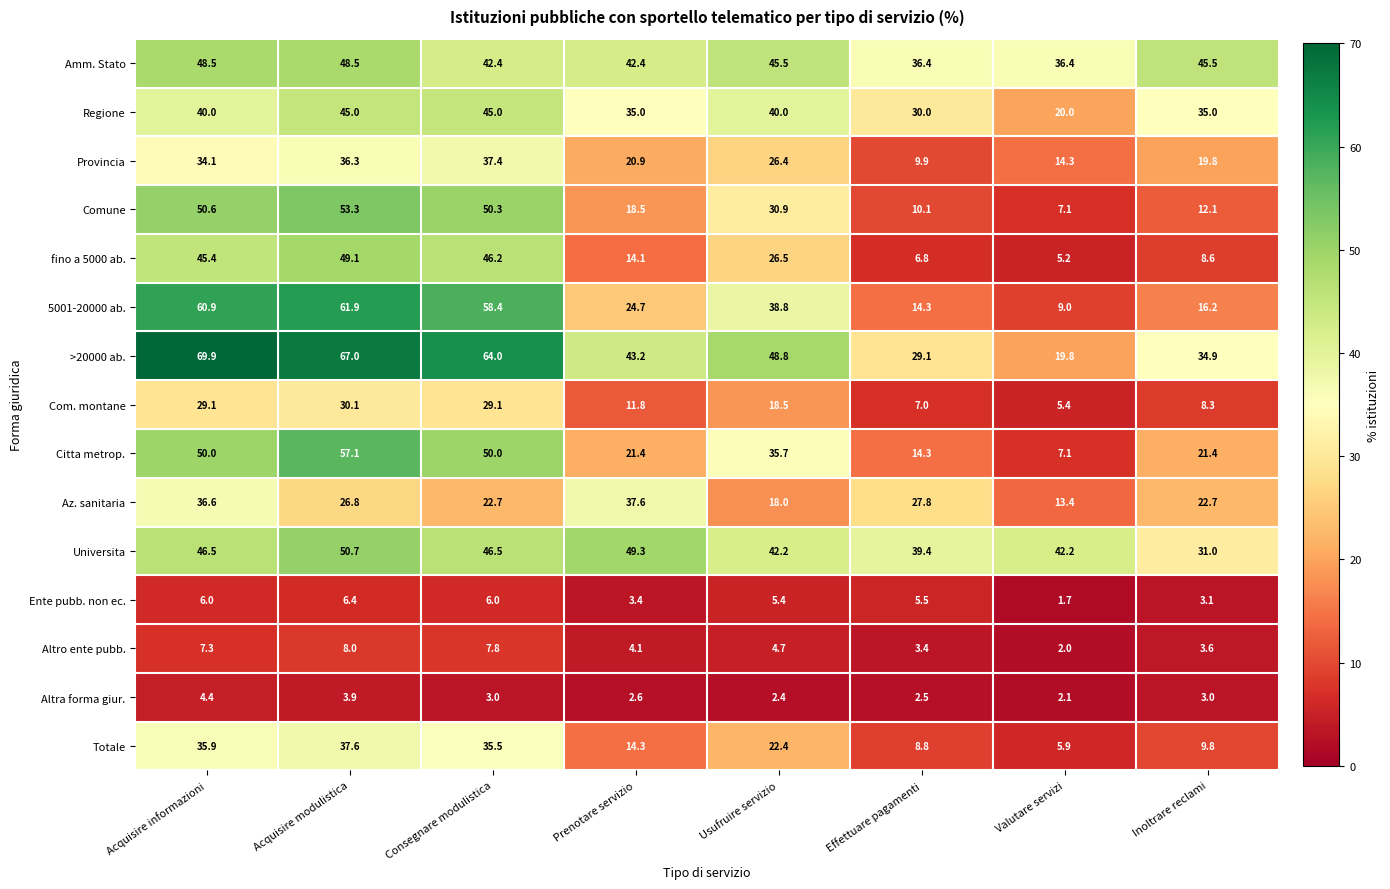

What is the sum of the 5001-20000 ab. values at Valutare servizi and Consegnare modulistica?

67.4